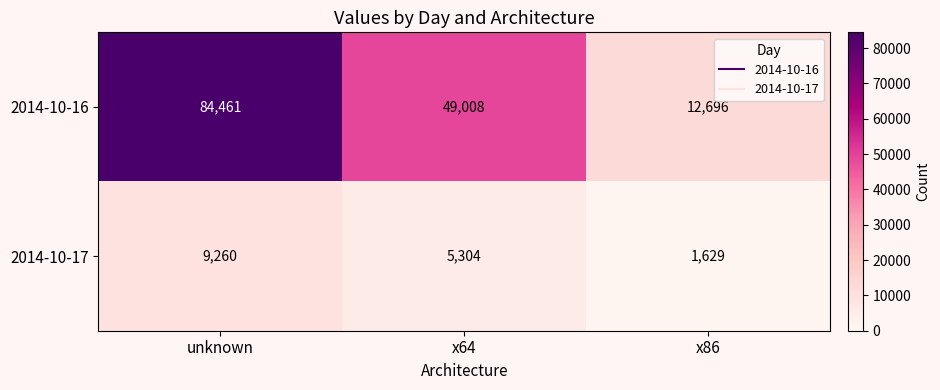

Which series changed the most between unknown and x86?

2014-10-16